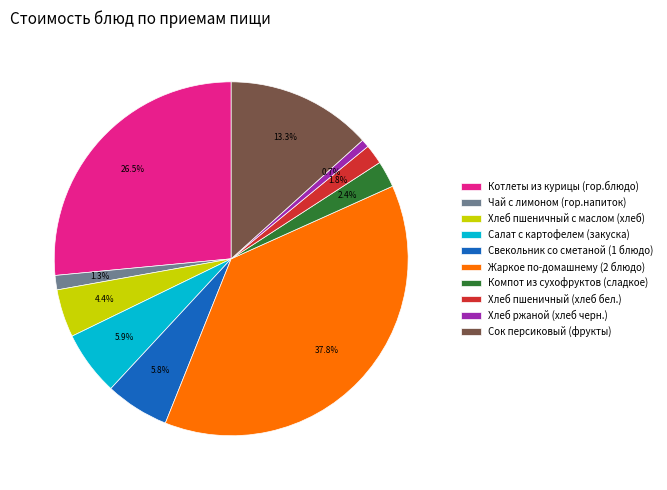

Is the sum of Свекольник со сметаной (1 блюдо) and Салат с картофелем (закуска) greater than half?

No